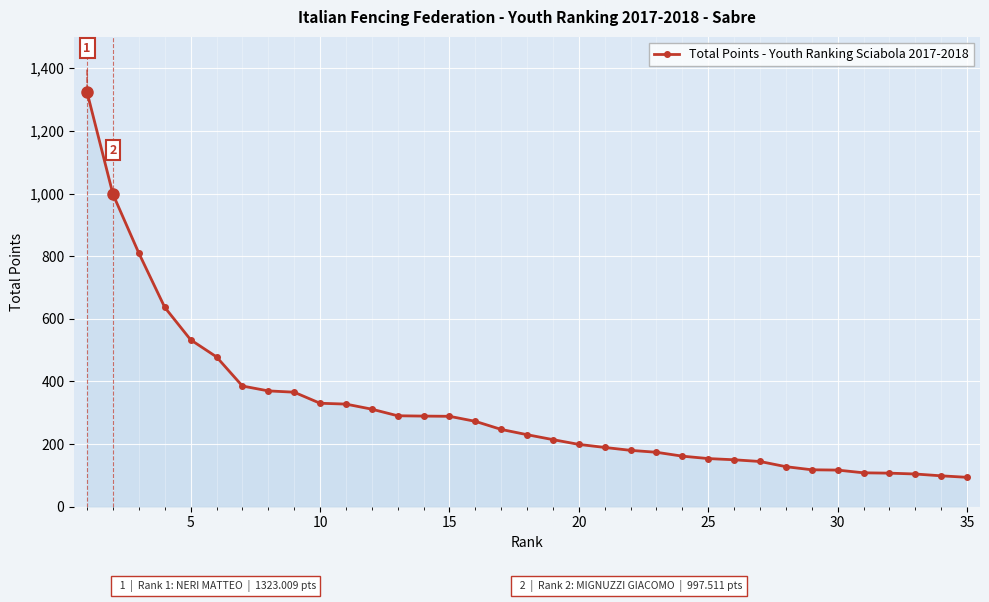

What is the value of the 10th point from the left?

330.4